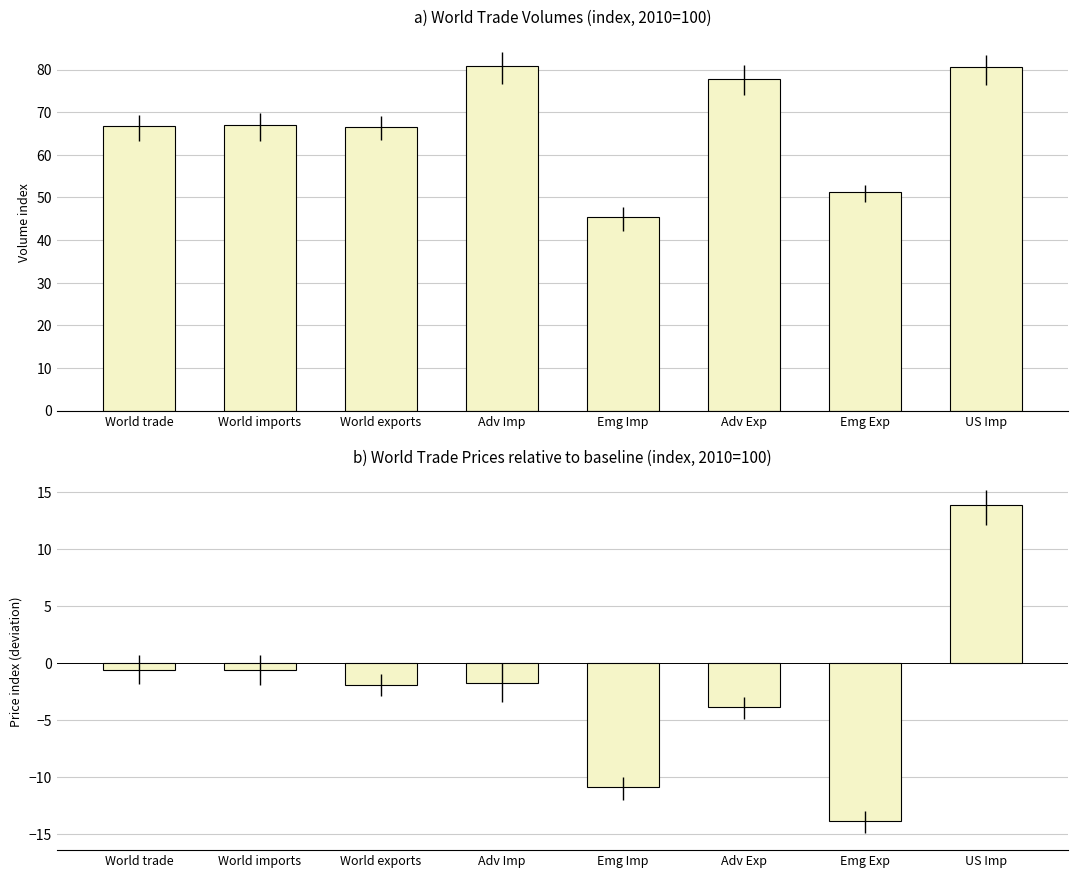

Is the value of World prices at World exports greater than the value of World trade at World exports?

No